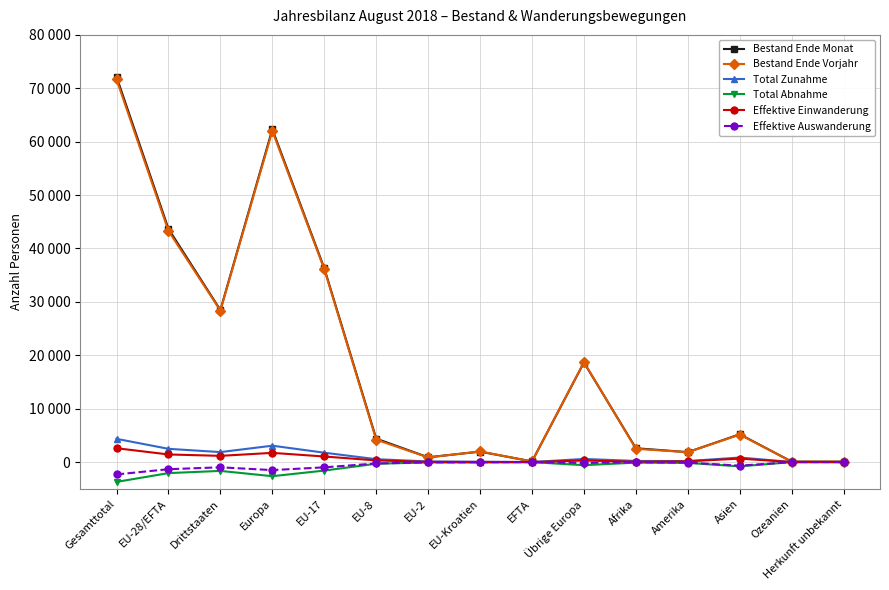

What is the spread (max minus min) of values at Drittstaaten?

30125